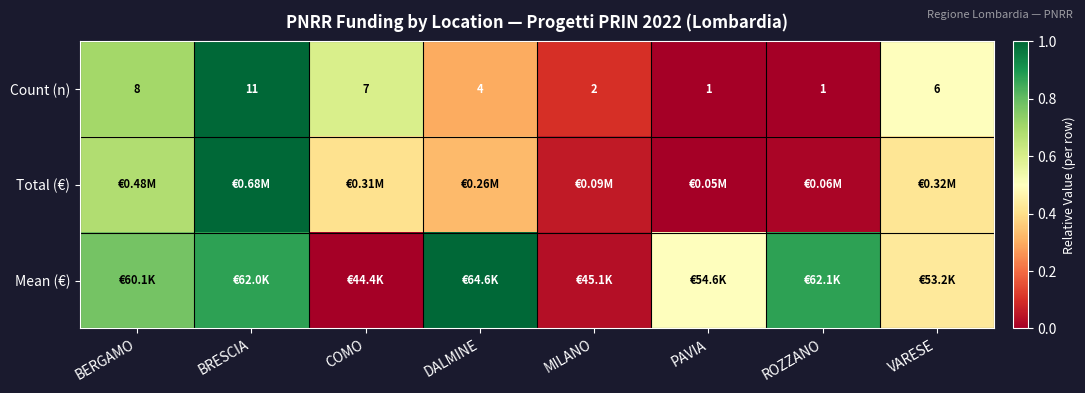

At which label does Count (n) first exceed 6?

BERGAMO